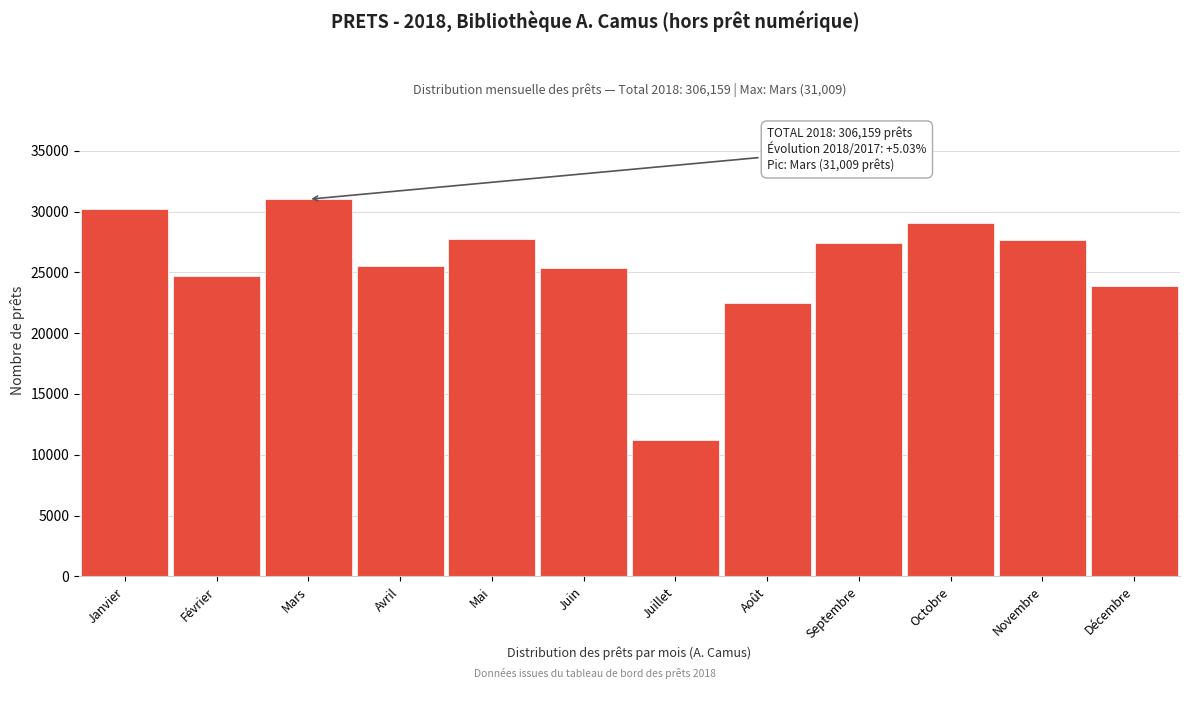

The value at Septembre is 27430. True or false?

True